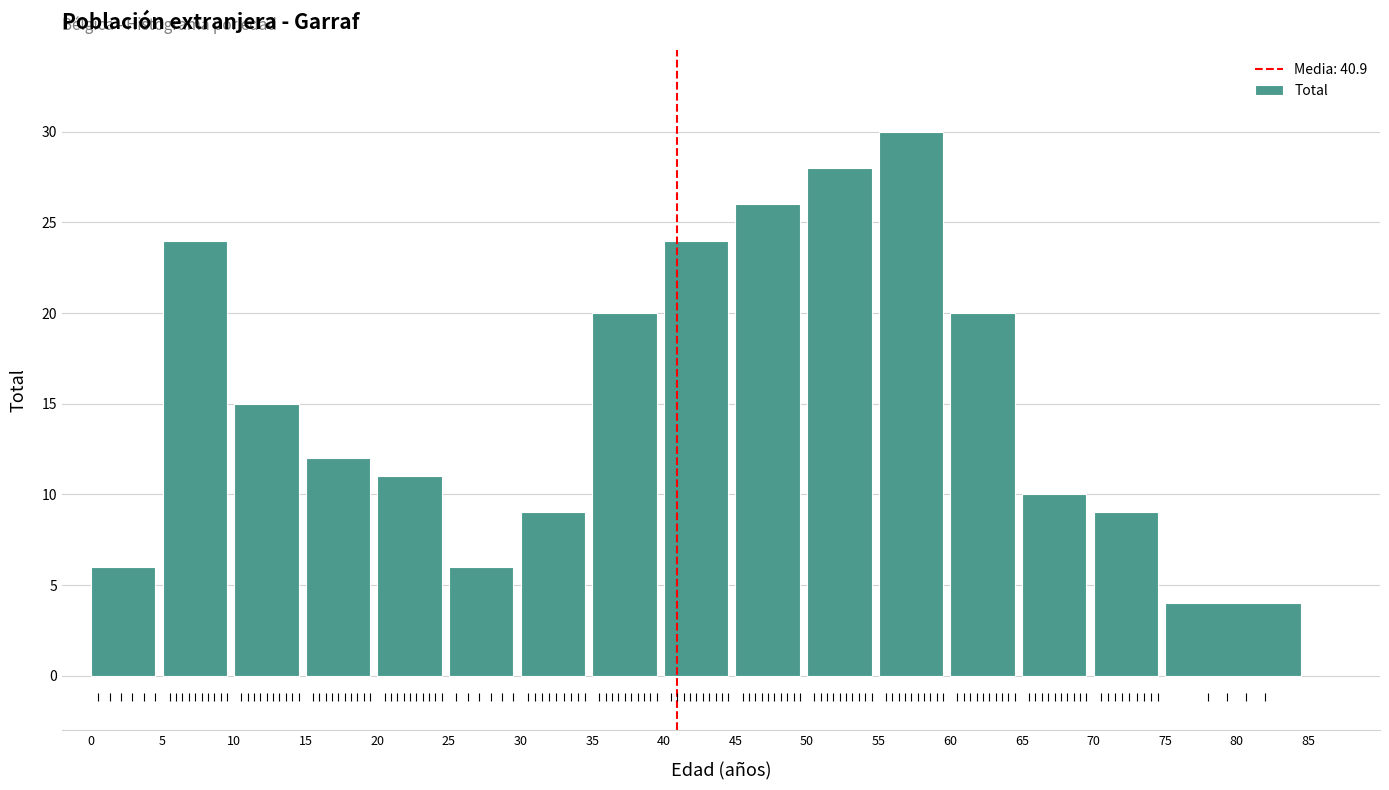

Reading right to left, what are all the values shown in this chart?

80=4	70=9	65=10	60=20	55=30	50=28	45=26	40=24	35=20	30=9	25=6	20=11	15=12	10=15	5=24	0=6